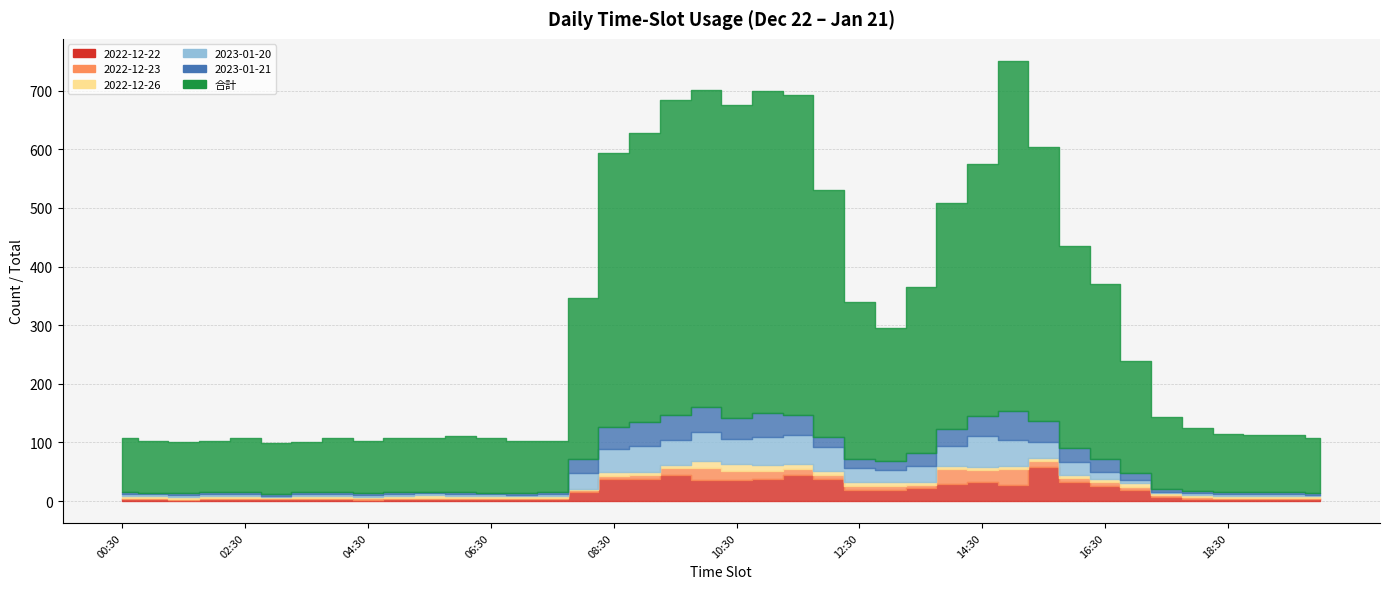

Which series has the largest range (max minus min)?

合計